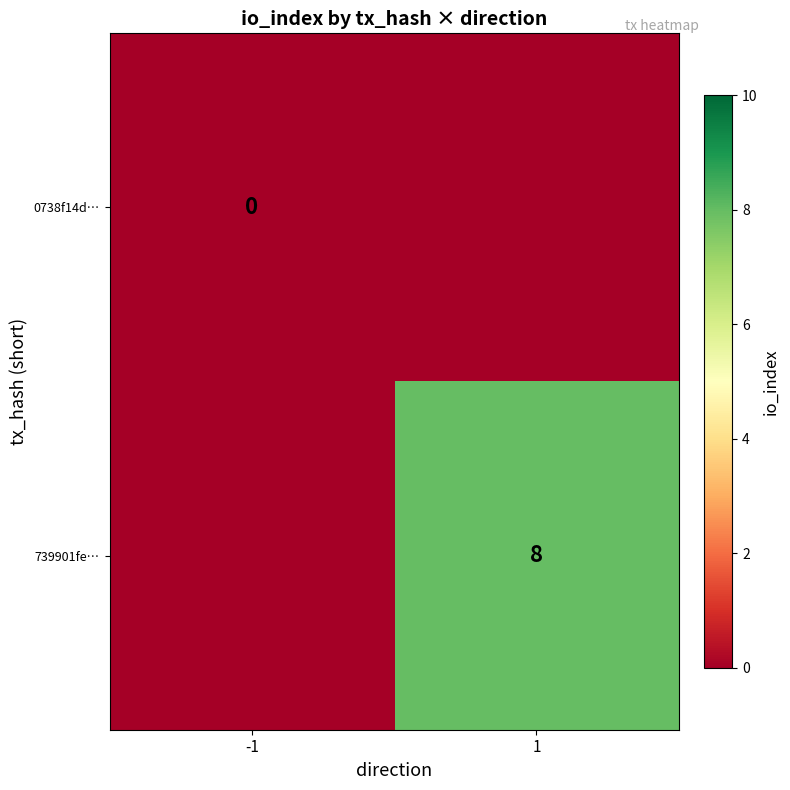

Is it true that 739901fe… equals 8 at 1?

True